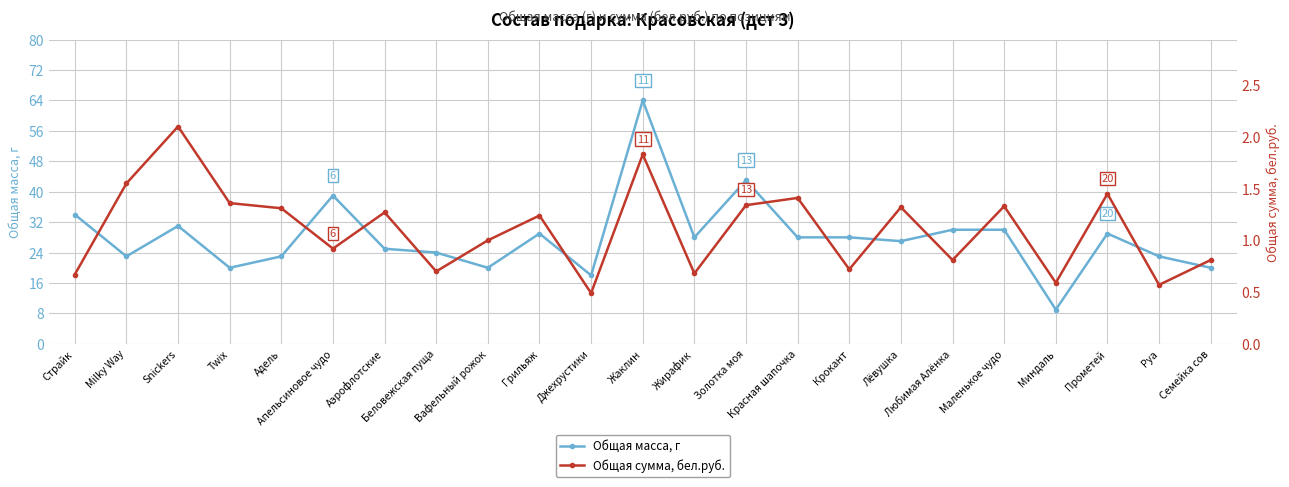

What is the value of the Общая масса, г point at the 11th from the left?

18